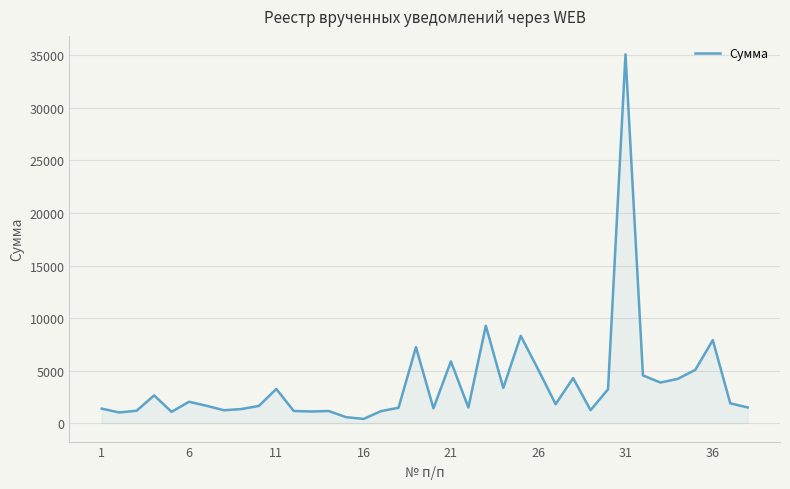

What is the difference between the maximum and minimum values?

34698.9